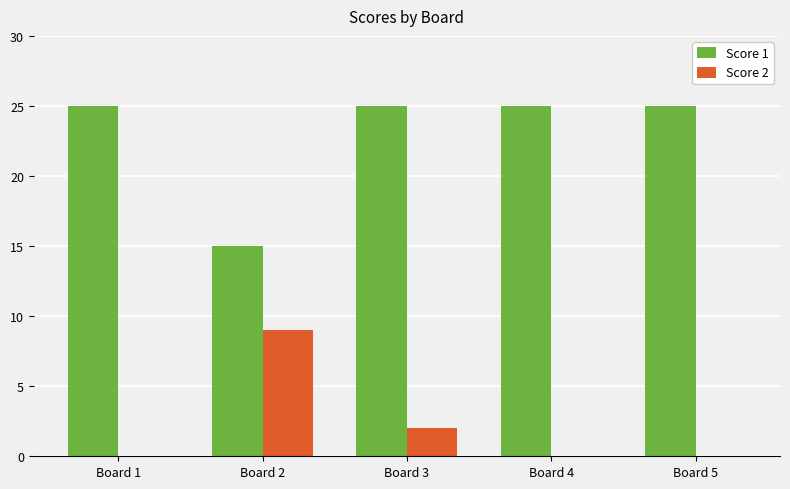

What is the sum of all Score 1 values?

115